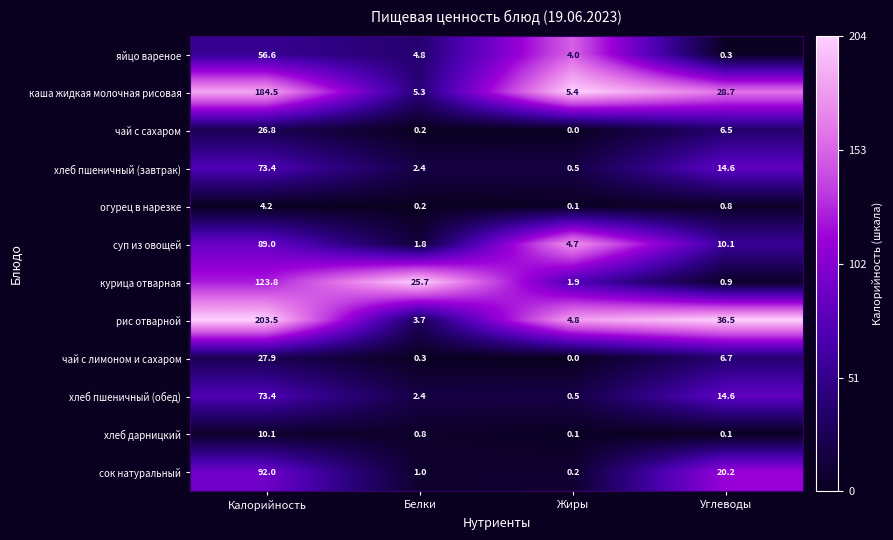

Which series changed the most between Жиры and Углеводы?

рис отварной